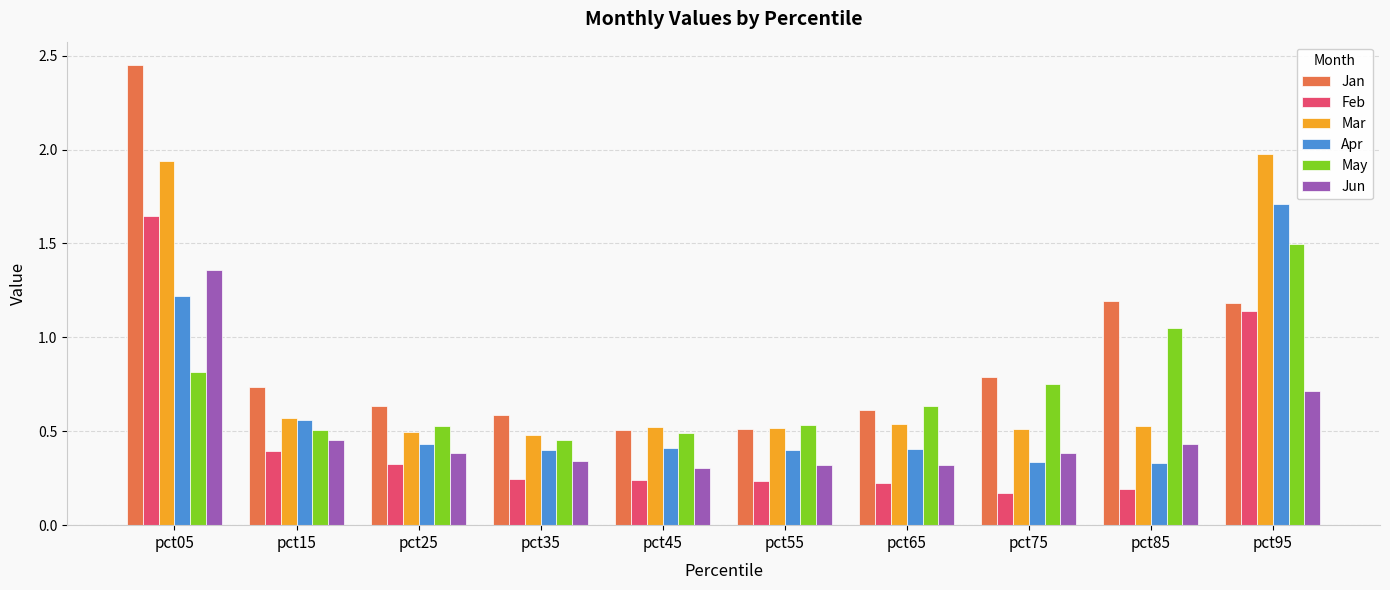

At which category is the sum across all series the highest?

pct05